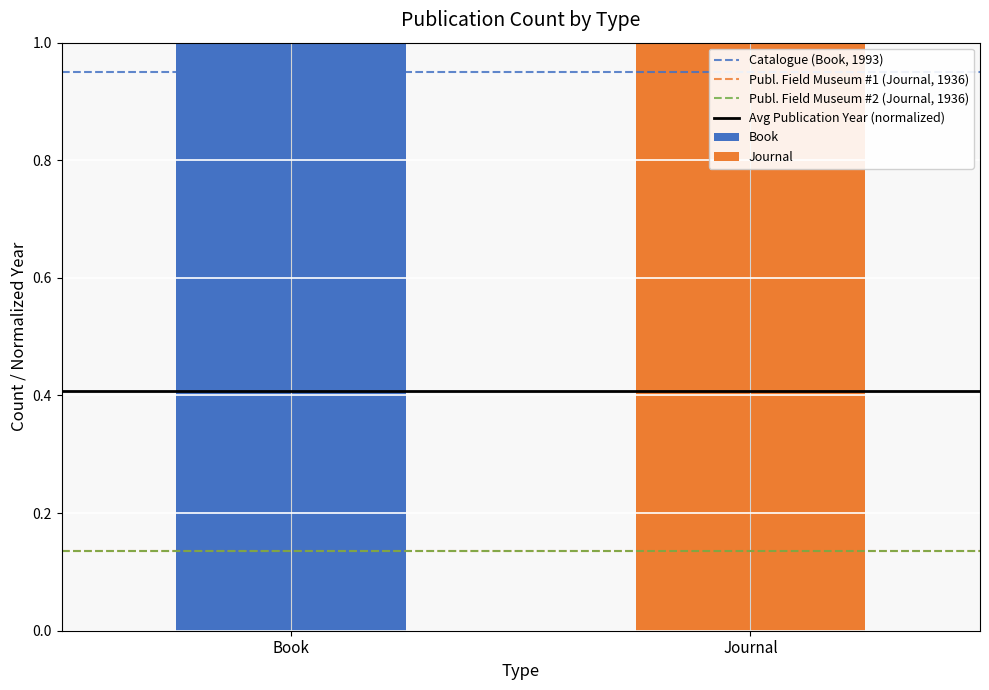

Is the value of Publ. Field Museum #2 (Journal, 1936) at Book greater than the value of Publ. Field Museum #1 (Journal, 1936) at Book?

No